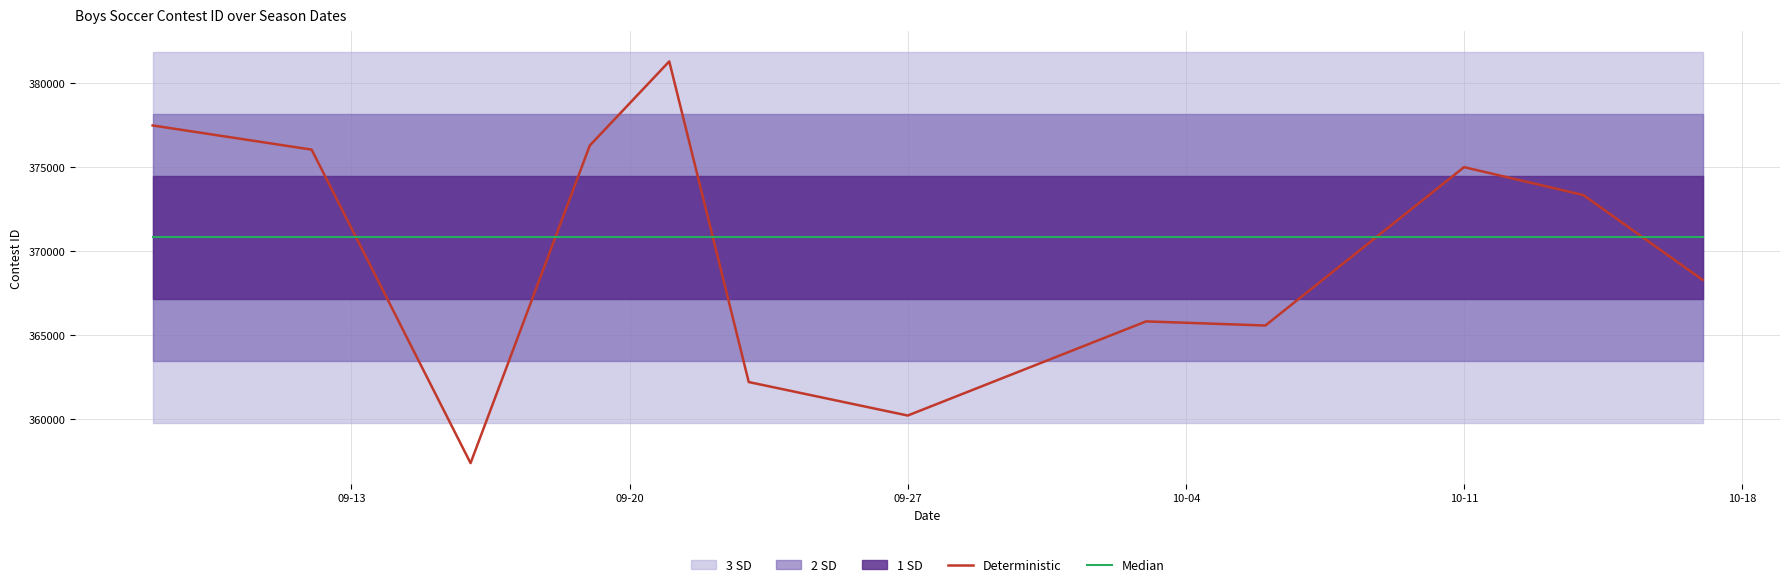

What is the value of the Deterministic point at the 5th from the left?

381279